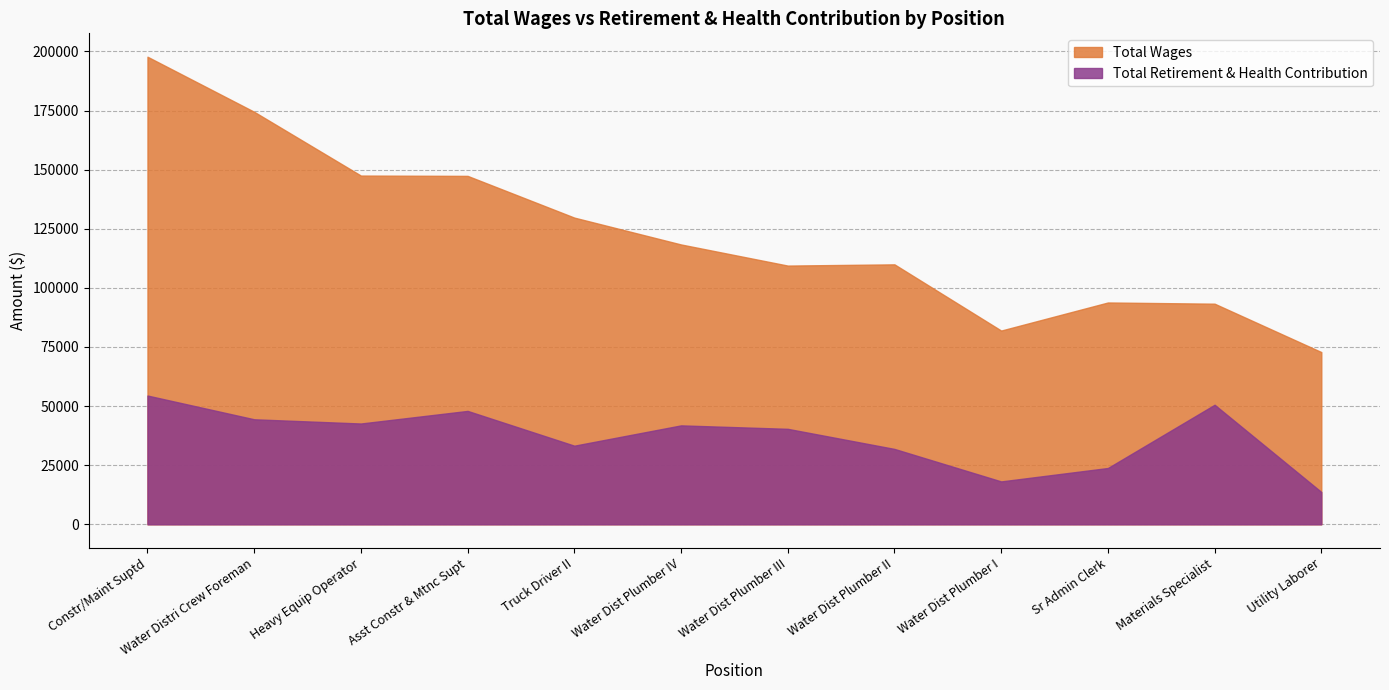

Where is Total Wages nearest to the value 135308?

Truck Driver II